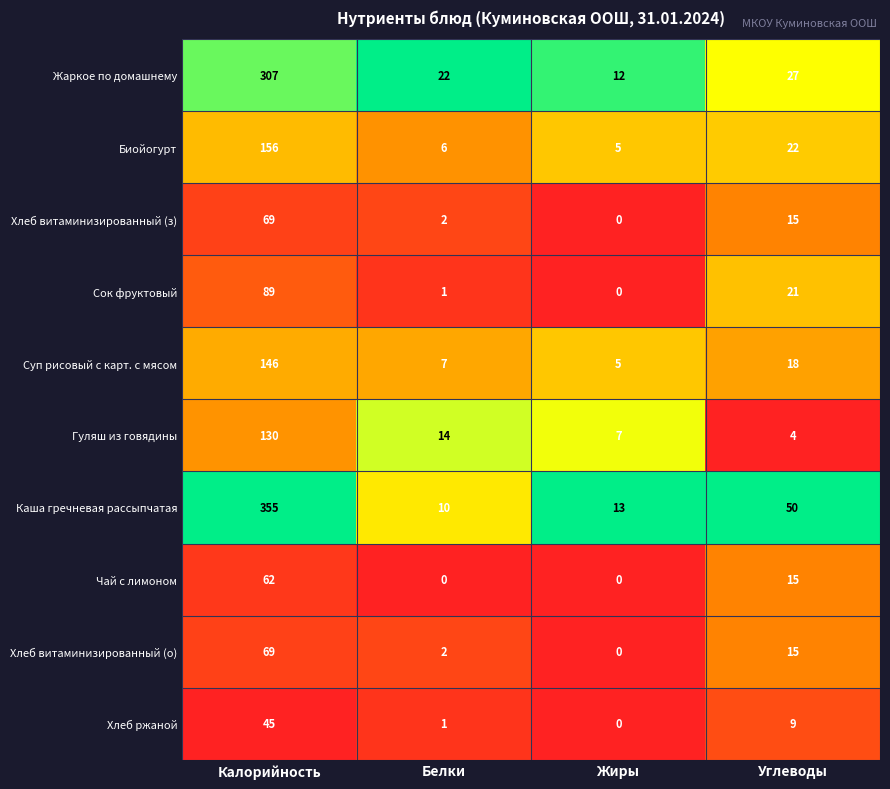

Read the Гуляш из говядины value at Калорийность, to the nearest 10.

130